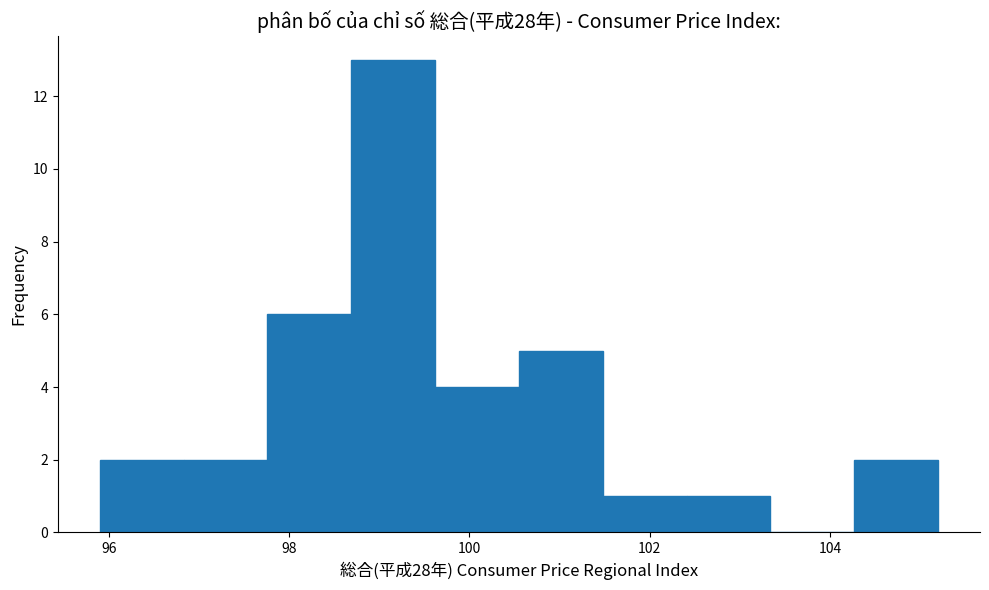

How tall is the bar that spans 100.6 to 101.4 on the x-axis? Neither the bar edges nor the heights are printed on the chart, so give them approximately, as read against the axes.

5